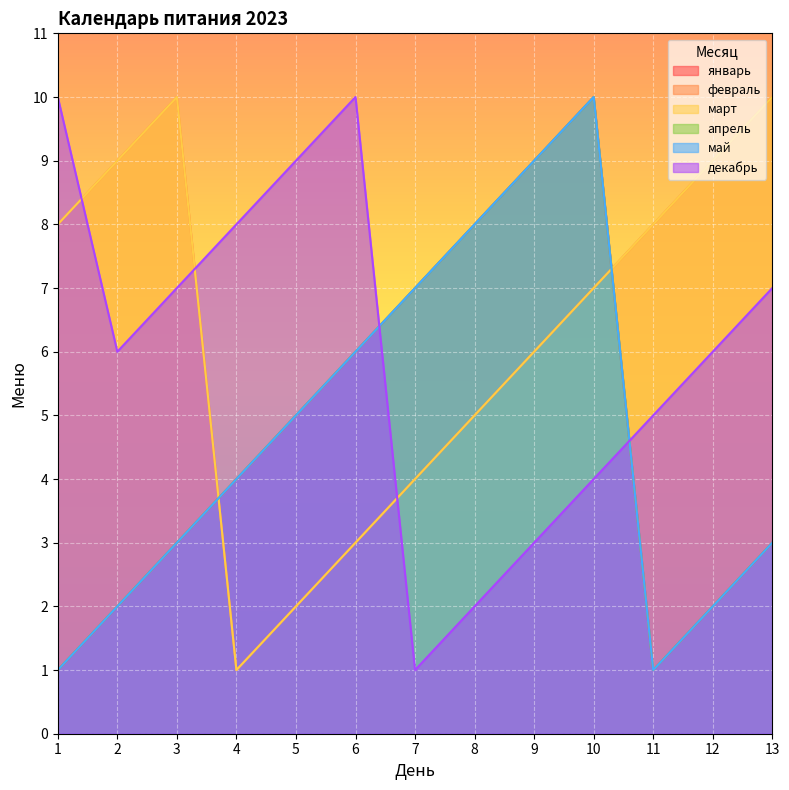

Reading right to left, what are all the values shown in this chart?

январь: 3	2	1	10	9	8	7	6	5	4	3	2	1
февраль: 10	9	8	7	6	5	4	3	2	1	10	9	8
март: 10	9	8	7	6	5	4	3	2	1	10	9	8
апрель: 3	2	1	10	9	8	7	6	5	4	3	2	1
май: 3	2	1	10	9	8	7	6	5	4	3	2	1
декабрь: 7	6	5	4	3	2	1	10	9	8	7	6	10